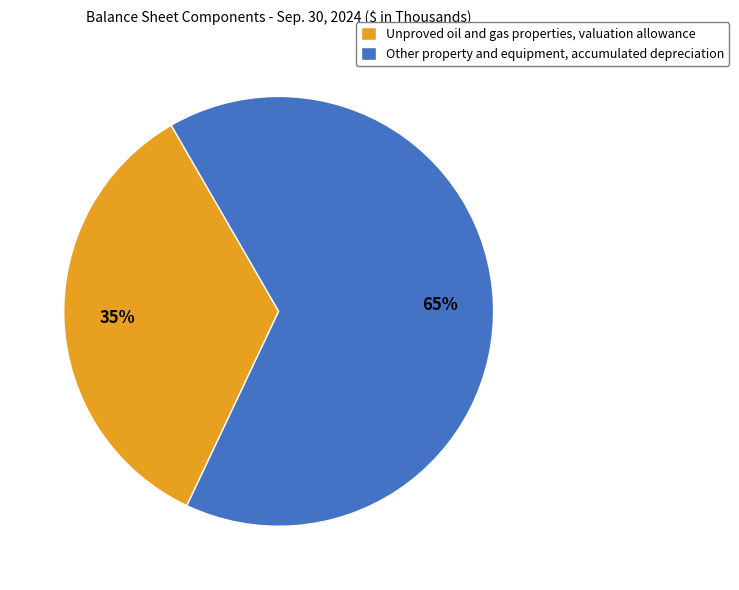

Which slice is the largest?

Other property and equipment, accumulated depreciation